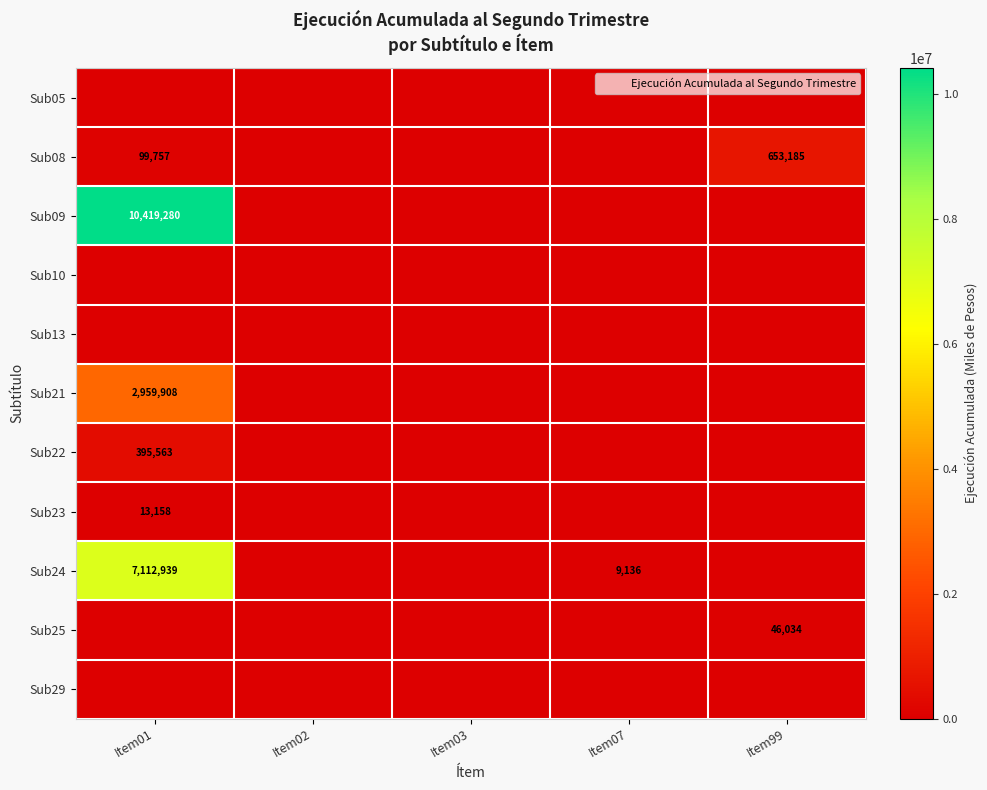

At which label does Sub25 reach its minimum?

Item01